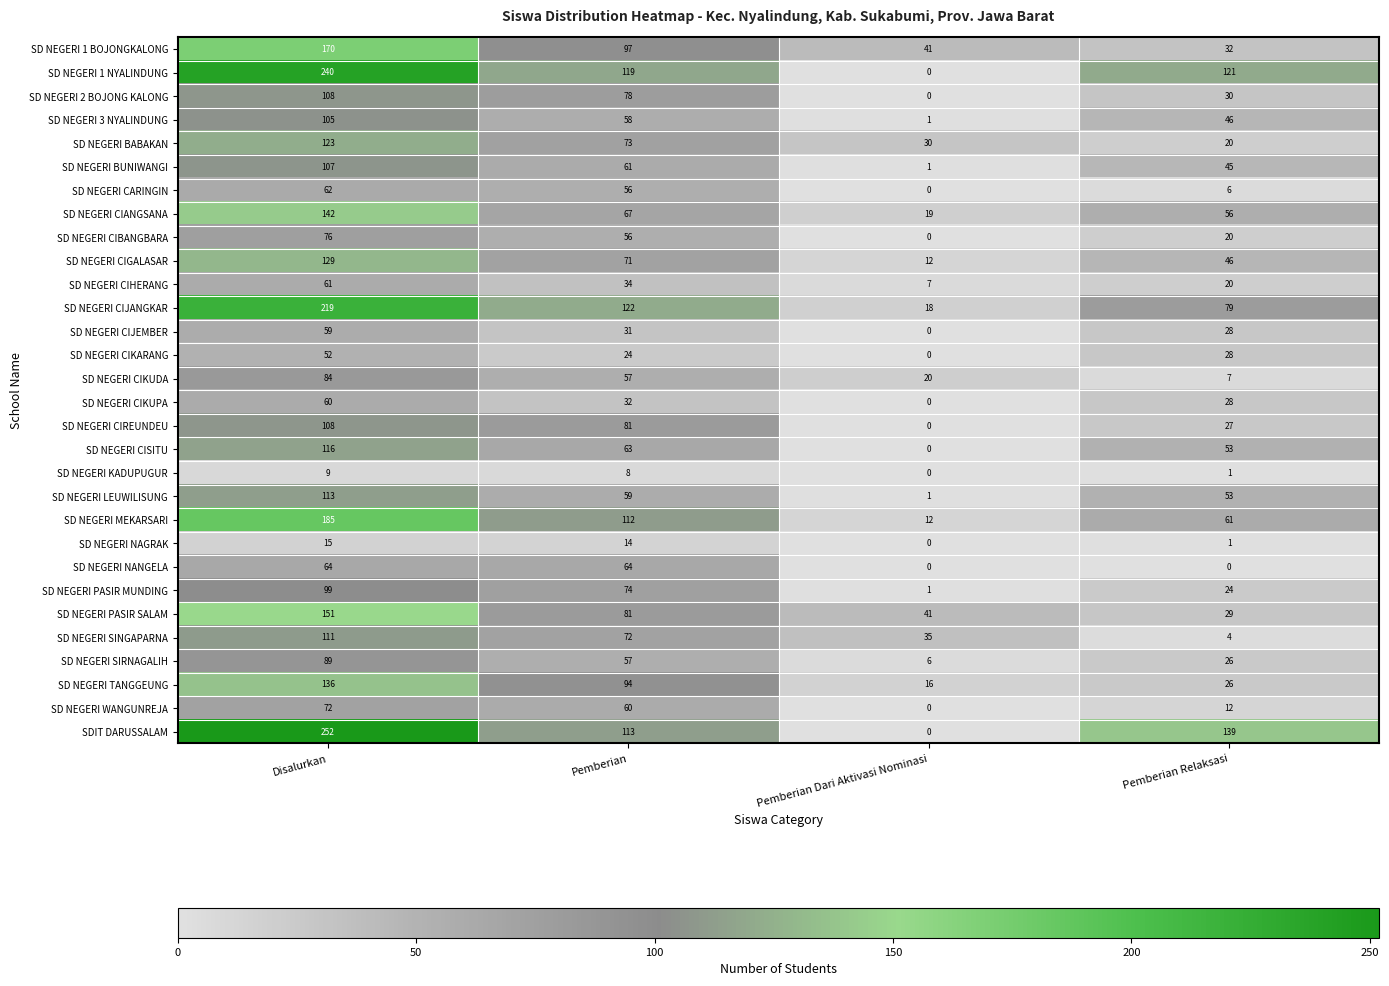

What is the difference between the highest and lowest values at Pemberian Dari Aktivasi Nominasi?

41